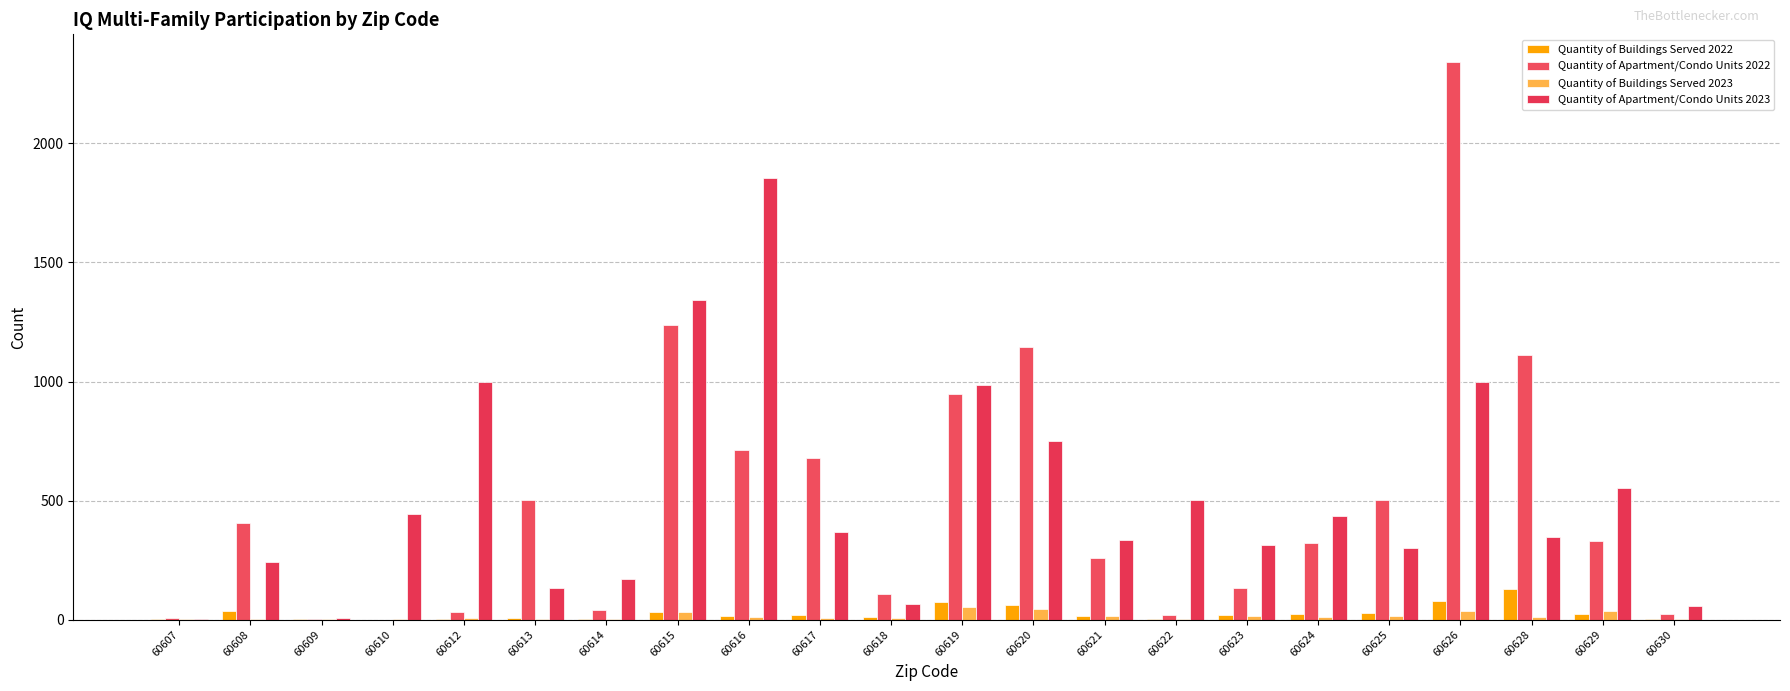

What is the difference between the second highest and minimum values in the Quantity of Apartment/Condo Units 2022 series?

1239